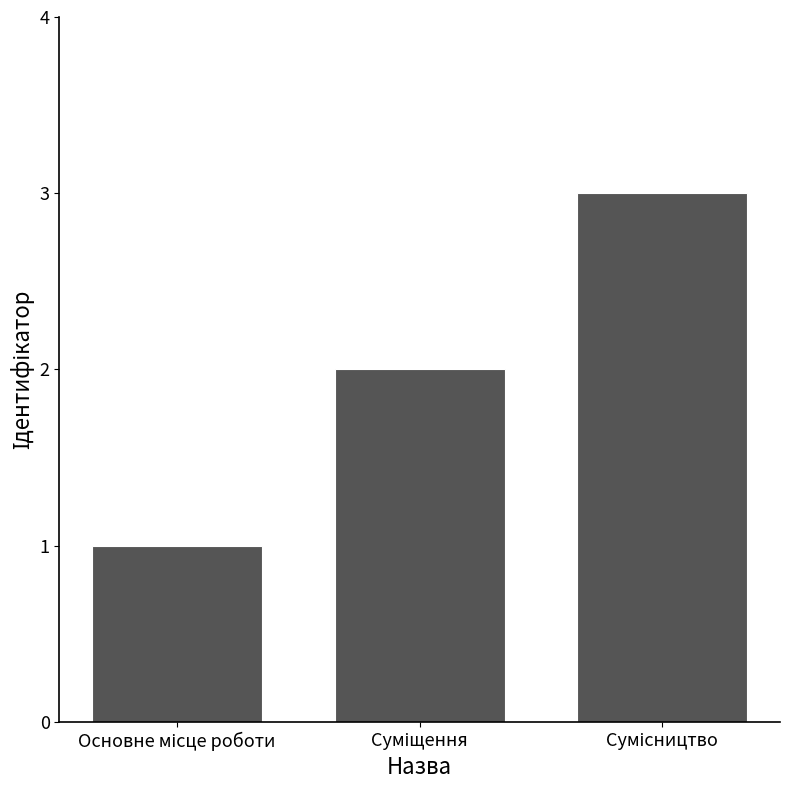

What is the maximum value shown in the chart?

3